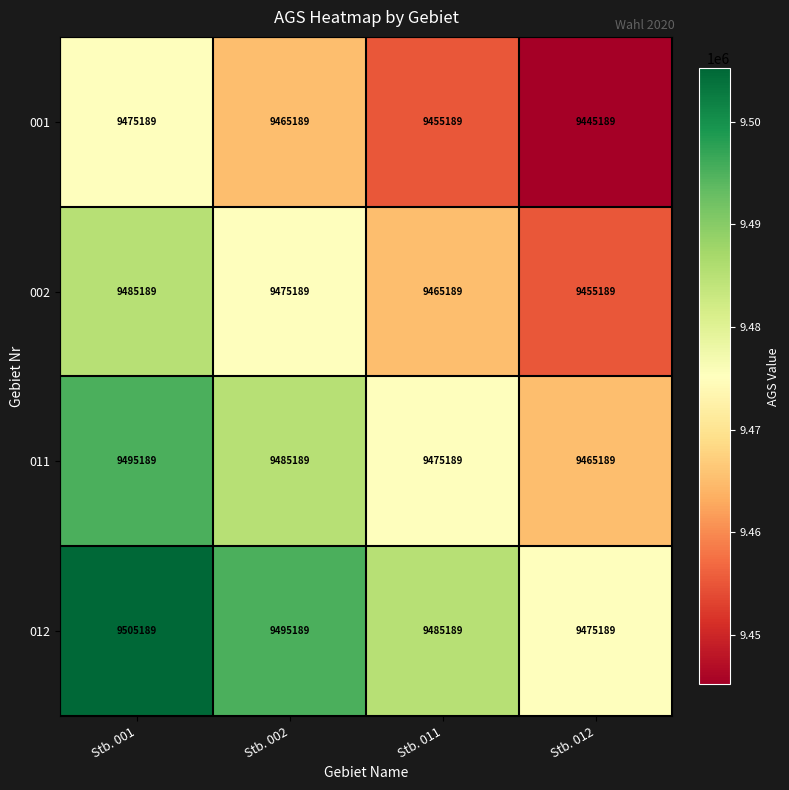

What is the total value across all series at Stb. 002?

37920756